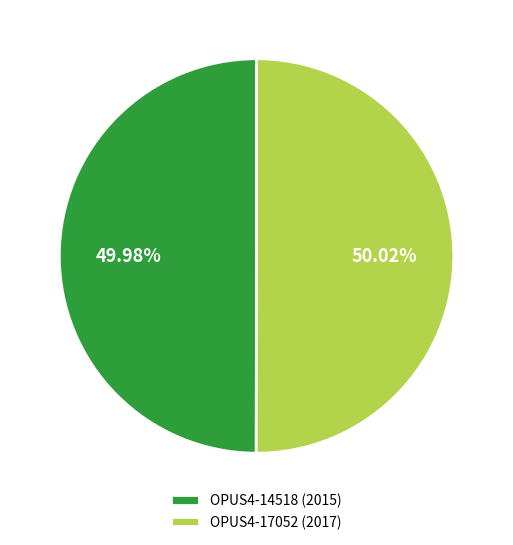

To the nearest percent, what is the combined percentage of OPUS4-14518 and OPUS4-17052?

100%